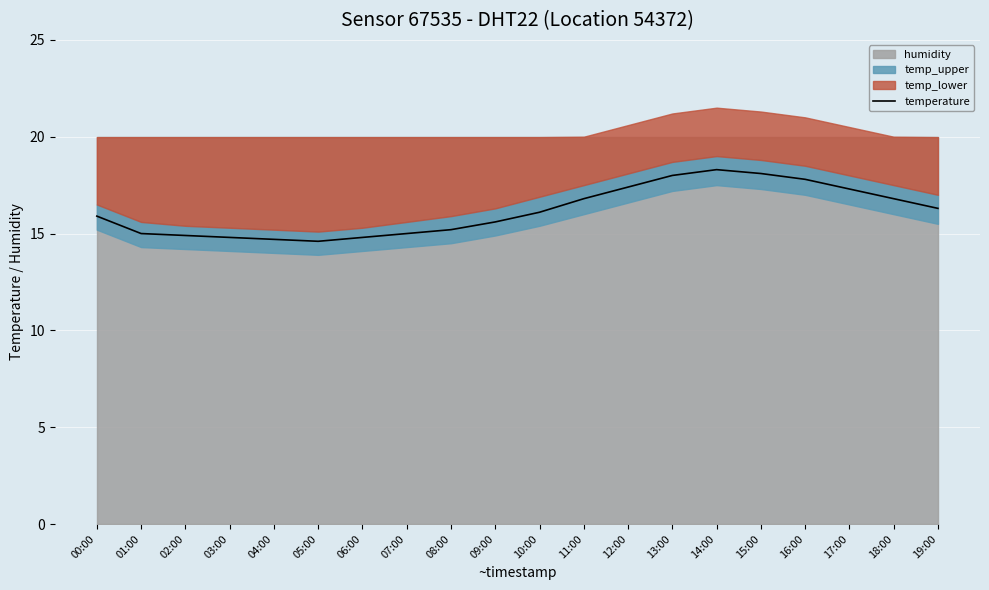

Approximately how many times larger is the value at 12:00 compared to 15:00?

1.0